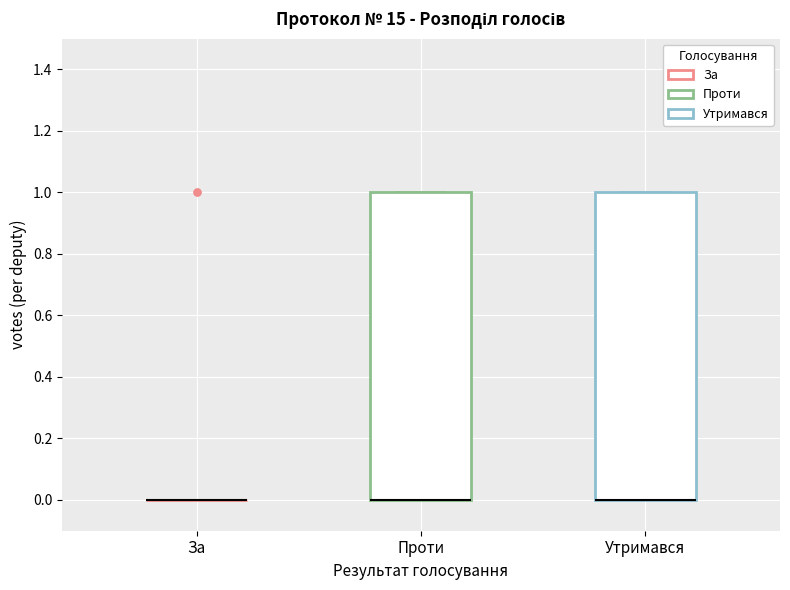

Reading left to right, transcribe this box plot: for each box, give where its median line is, the range the box spans, and where its two whiskers end, as read against the y-axis. The values are not printed on the chart, so give them approximately, as read against the axis.

За: box collapsed to a line at 0, whiskers 0 to 0
Проти: median 0 (drawn on the box's lower edge), box 0 to 1, whiskers 0 to 1
Утримався: median 0 (drawn on the box's lower edge), box 0 to 1, whiskers 0 to 1